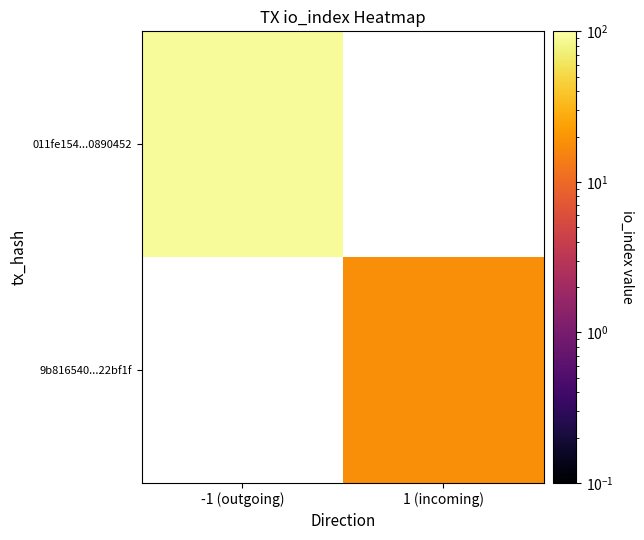

Which category has the lowest value across all series?

1 (incoming)